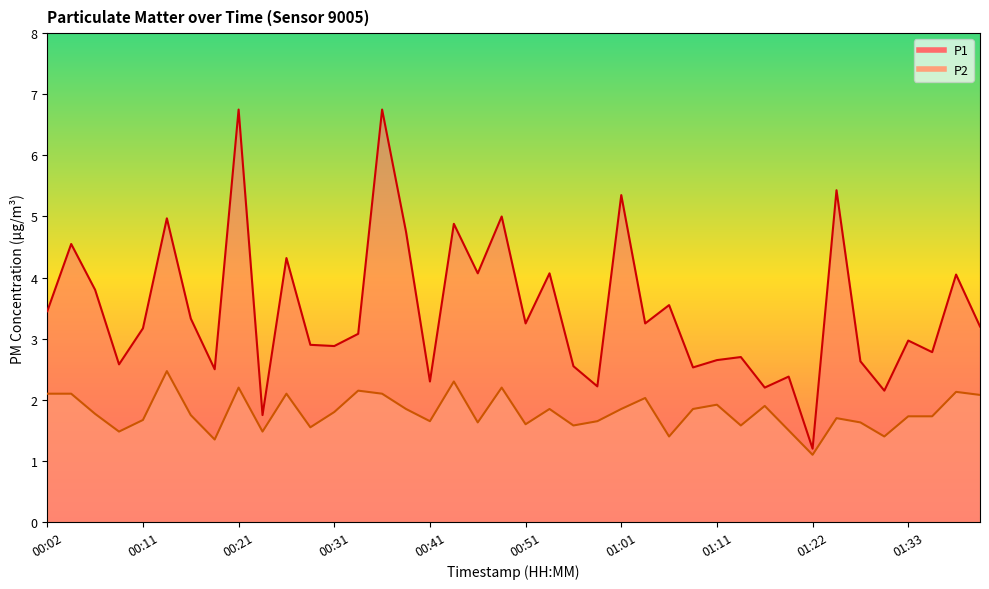

Which category has the lowest value in the P1 series?

01:22